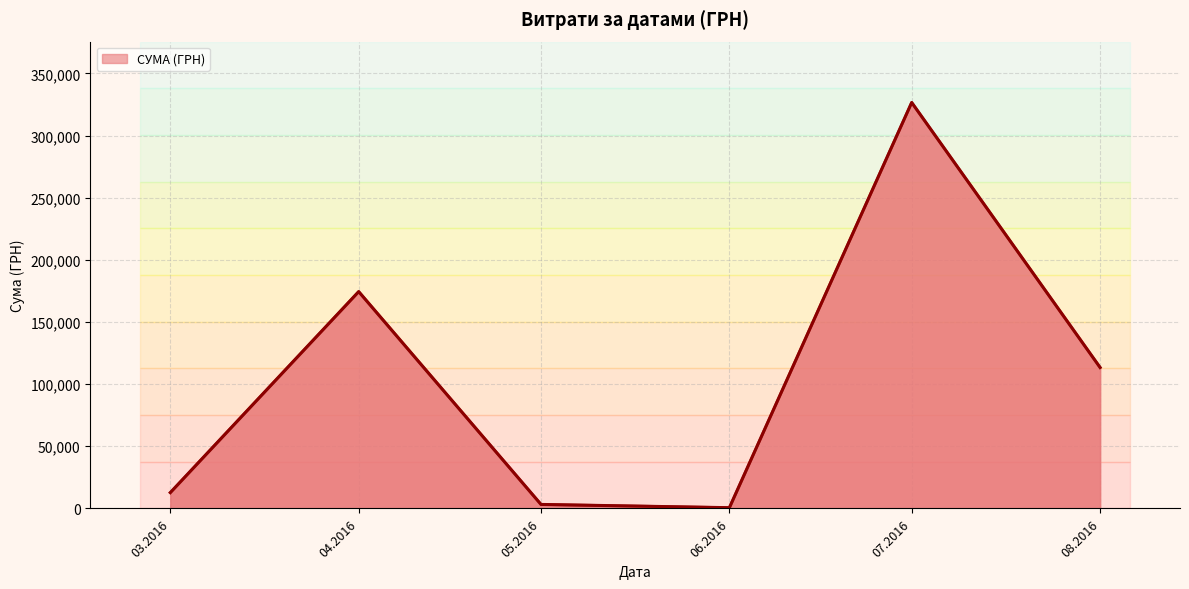

How many interior local valleys (lower than both neighbors) does the data have?

1